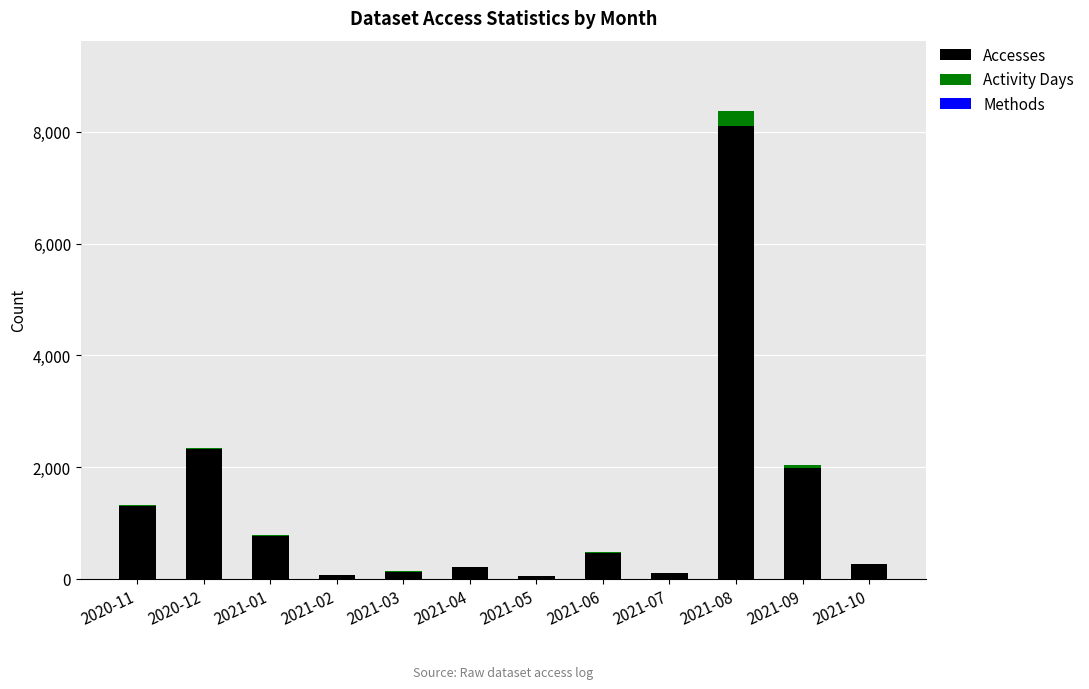

The value of Accesses at 2021-08 is 2820. True or false?

False